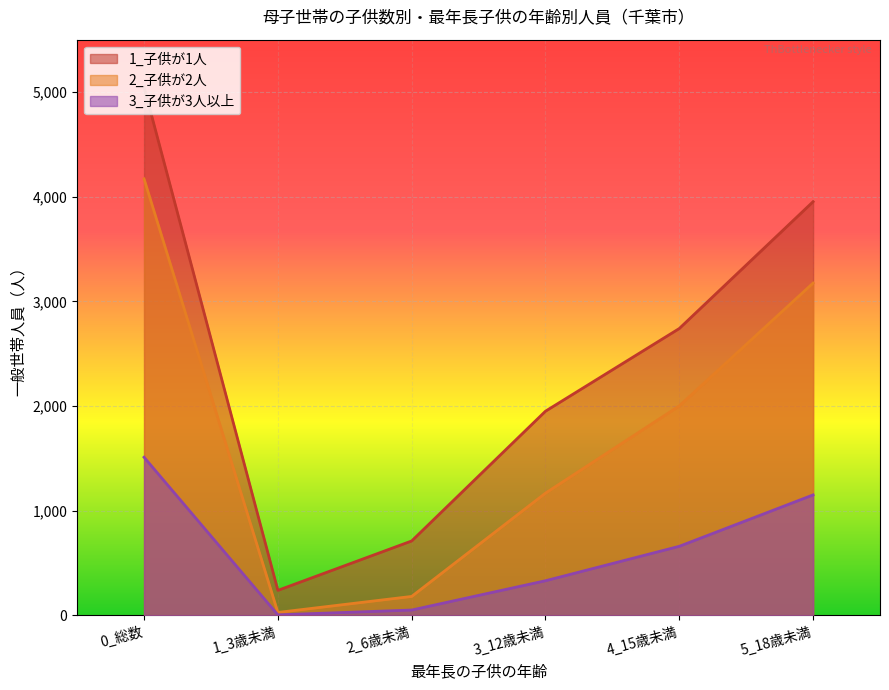

Where is 2_子供が2人 nearest to the value 2098?

4_15歳未満